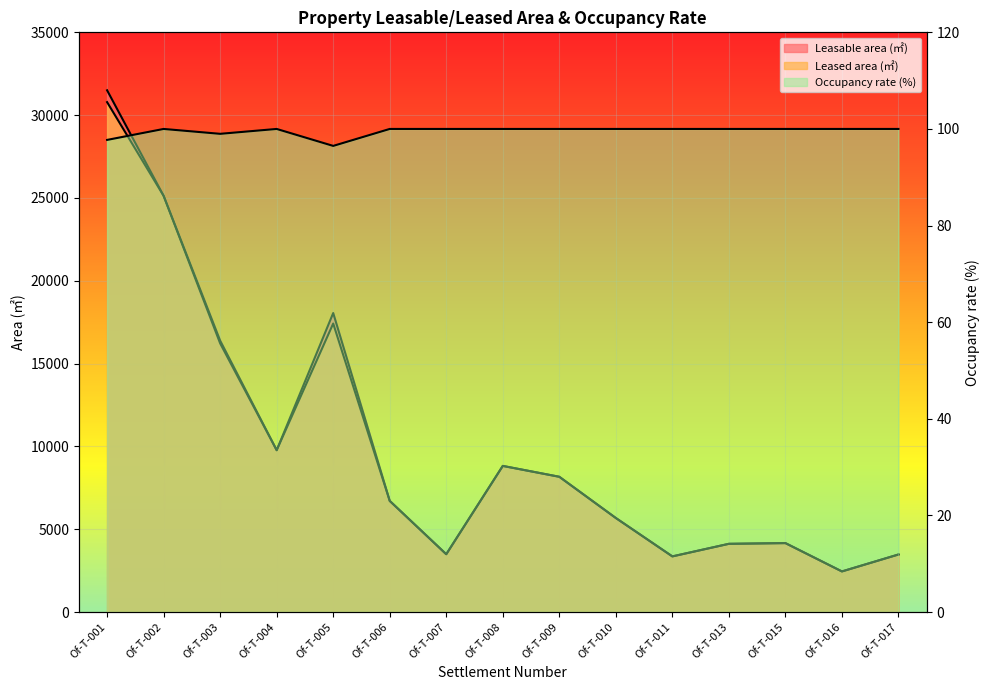

Which has a higher value, Of-T-004 or Of-T-003?

Of-T-003